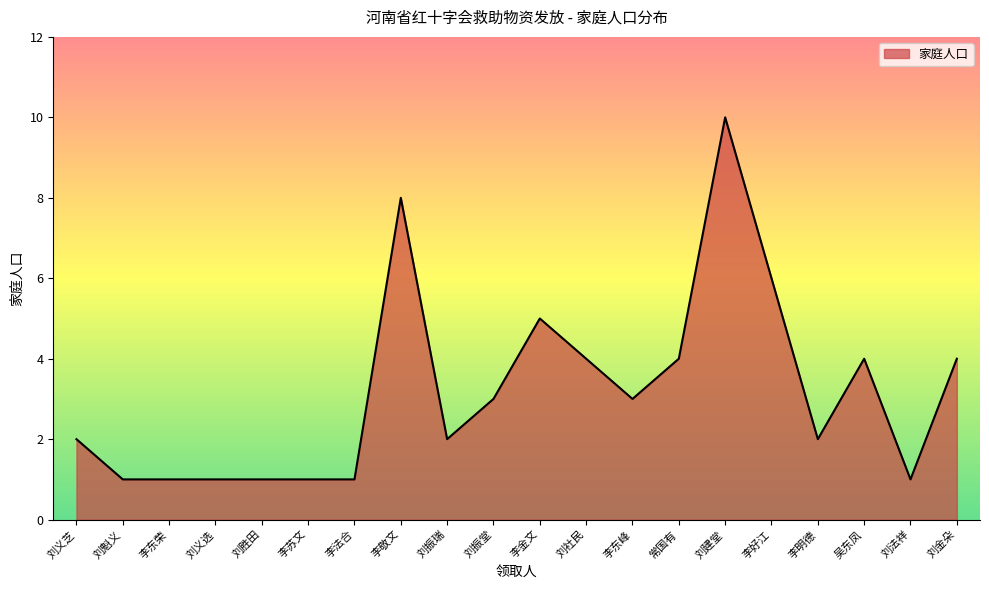

Approximately how many times larger is the value at 李明德 compared to 刘义选?

2.0